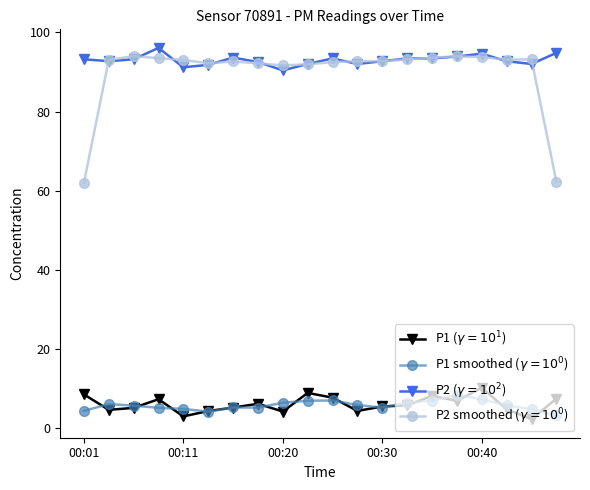

What is the greatest value displayed?

96.1